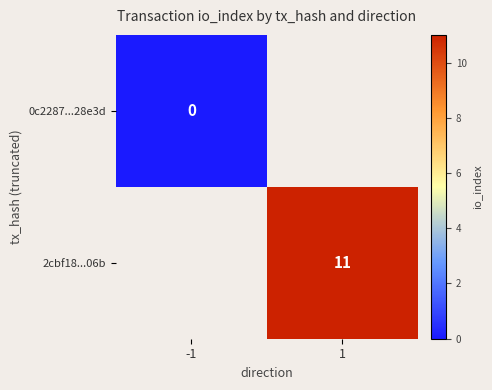

Count the number of data series in this chart.

2